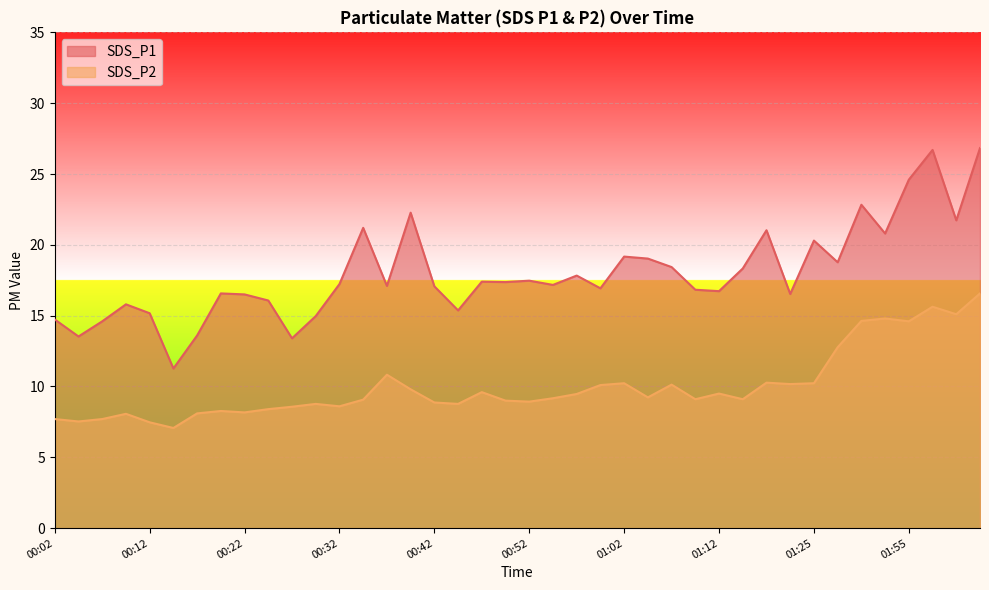

What is the difference between the maximum and minimum values in the SDS_P2 series?

9.5